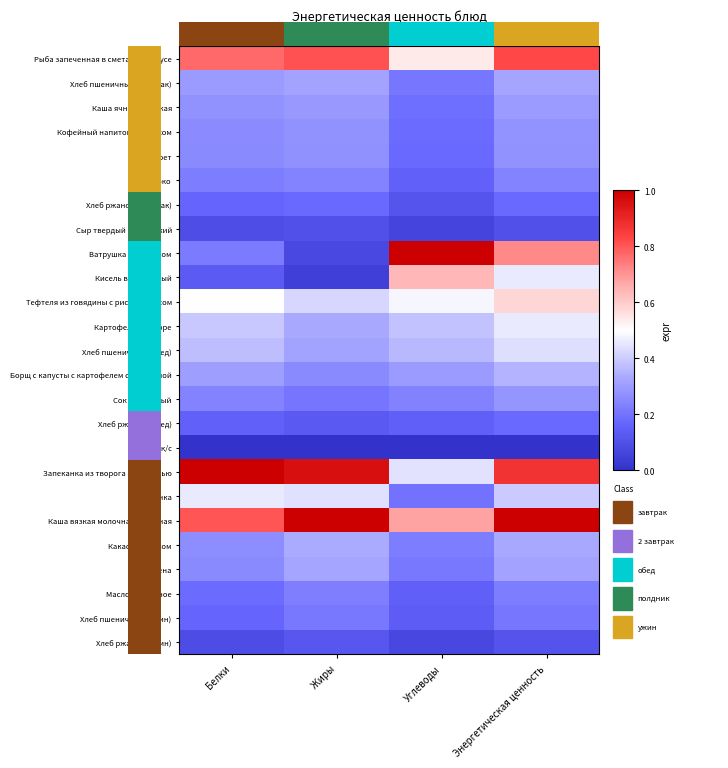

Count the number of data series in this chart.

25